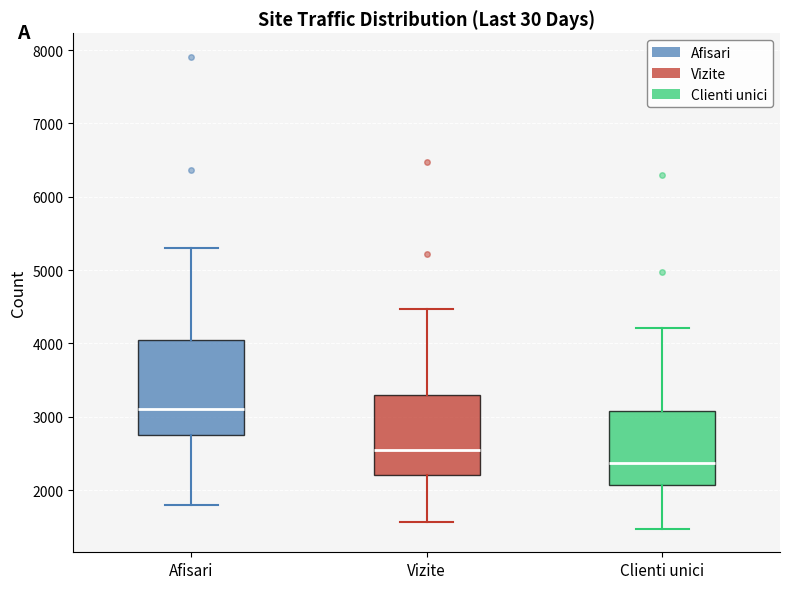

Reading left to right, transcribe this box plot: for each box, give where its median line is, the range the box spans, and where its two whiskers end, as read against the y-axis. The values are not printed on the chart, so give them approximately, as read against the axis.

Afisari: median 3100, box 2800 to 4000, whiskers 1800 to 5300
Vizite: median 2600, box 2200 to 3300, whiskers 1600 to 4500
Clienti unici: median 2400, box 2100 to 3100, whiskers 1500 to 4200